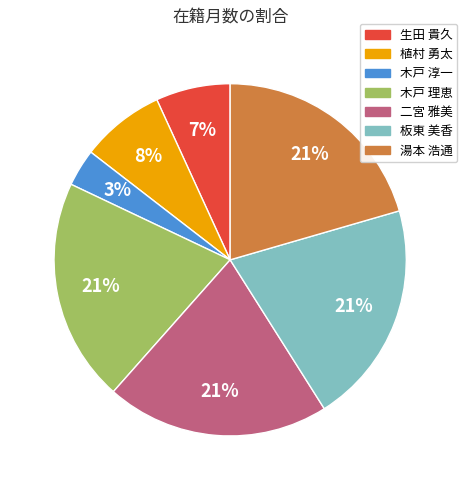

Which has a higher value, 板東 美香 or 植村 勇太?

板東 美香